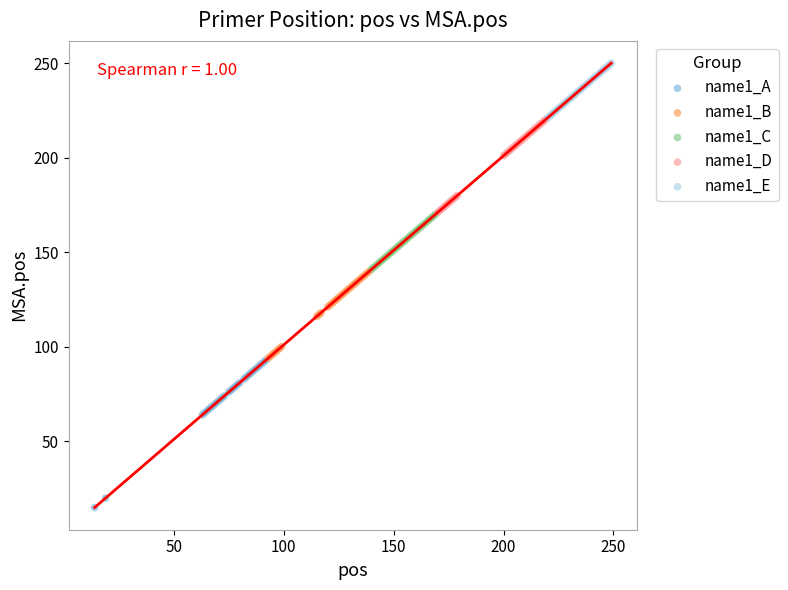

Which series contains the highest Y value?

name1_E